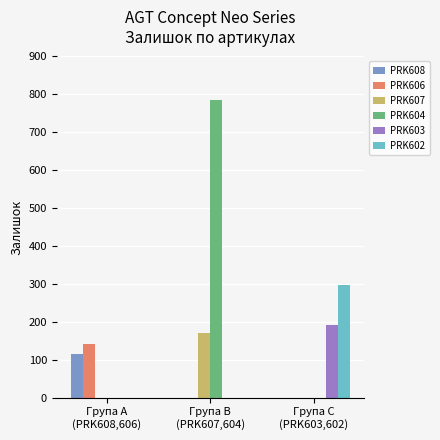

Which series has the largest total across all categories?

PRK604